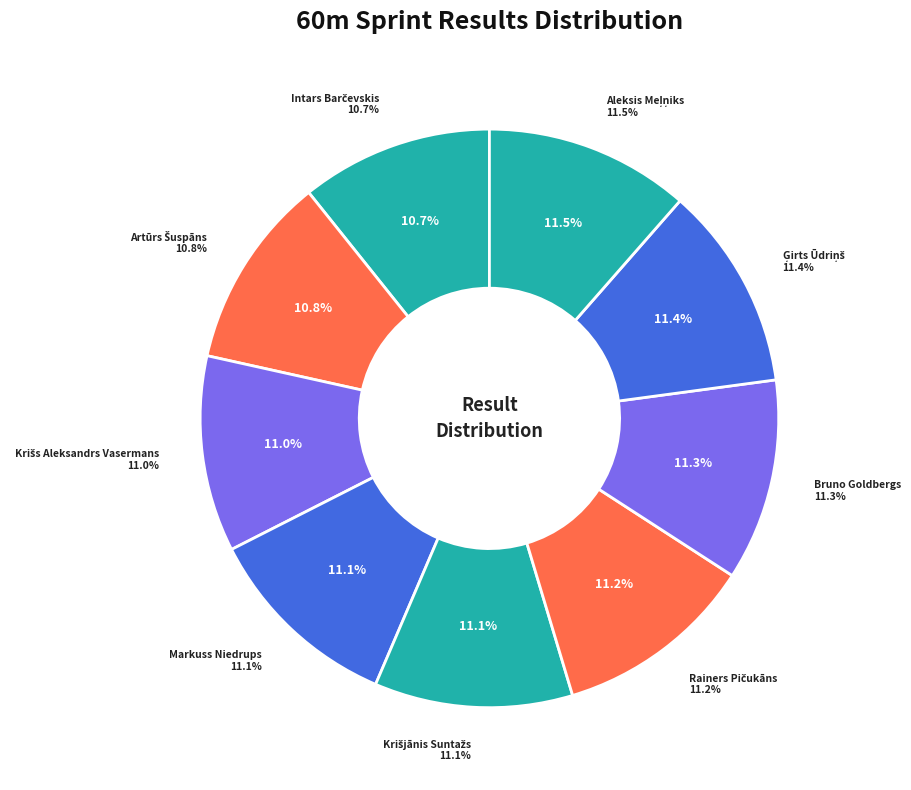

Combined, what portion of the pie is Markuss Niedrups and Rainers Pičukāns?

22.3%